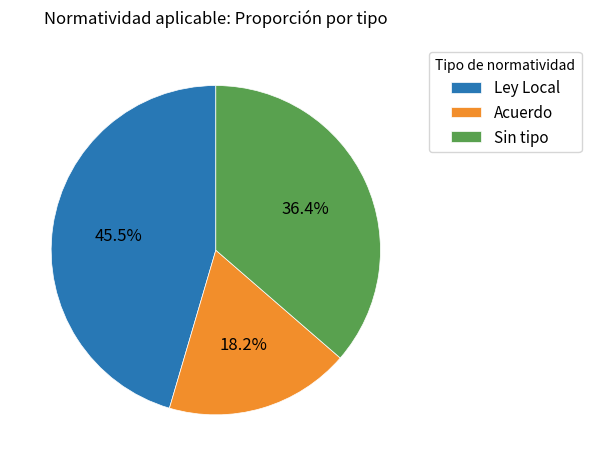

Between Acuerdo and Ley Local, which is larger?

Ley Local